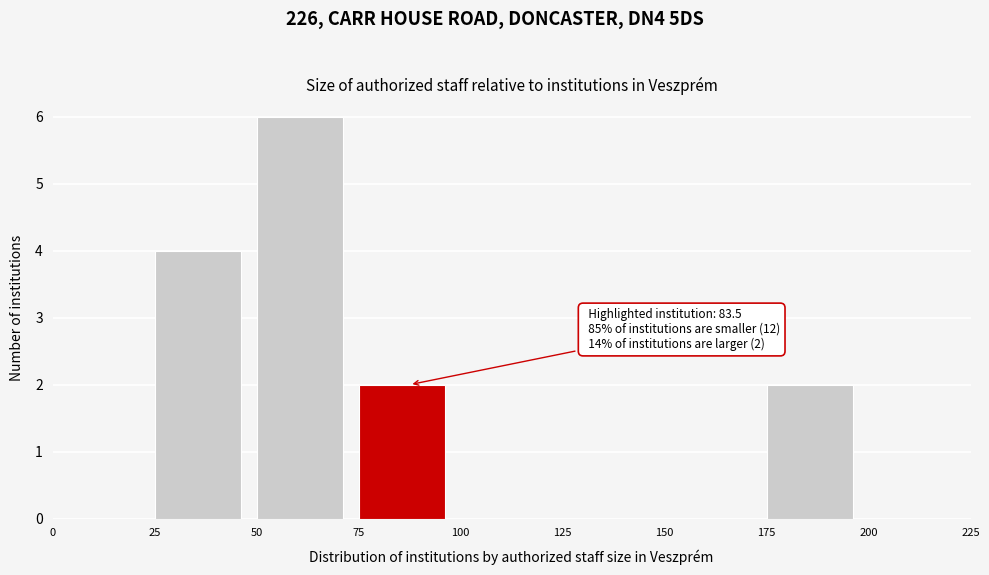

Over which range of the x-axis is the bar tallest?

50 to 75